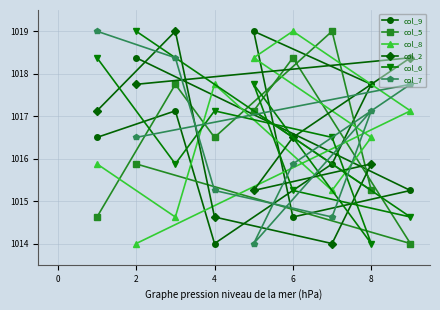

True or false: col_9 and col_8 cross at least once.

True